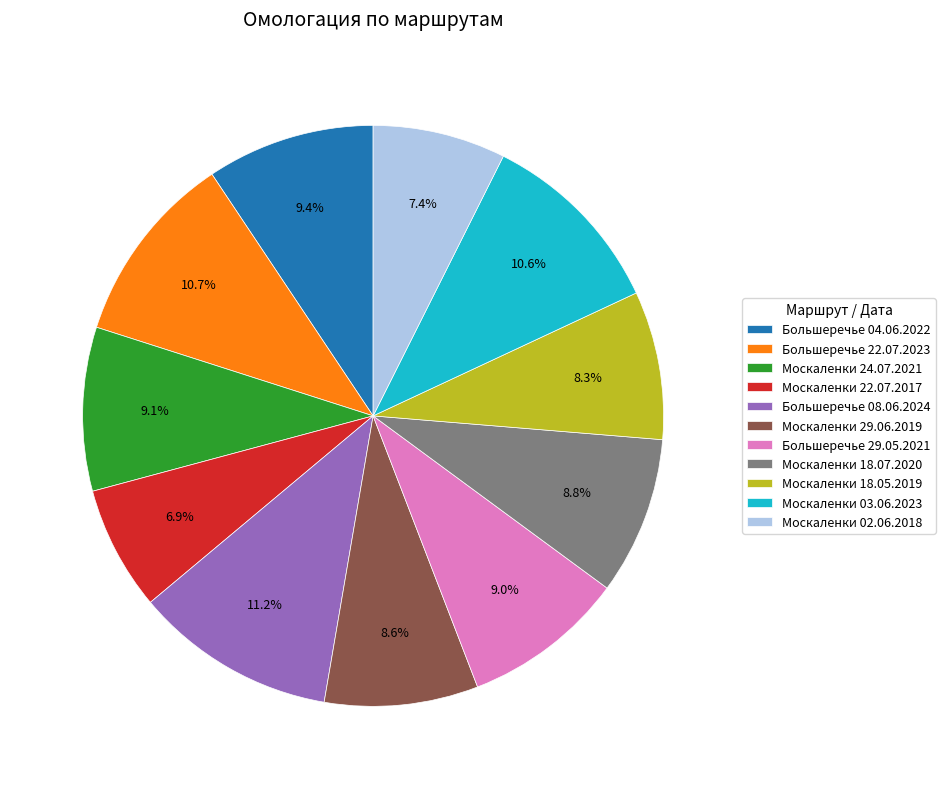

Combined, what portion of the pie is Большеречье 04.06.2022 and Москаленки 24.07.2021?

18.5%